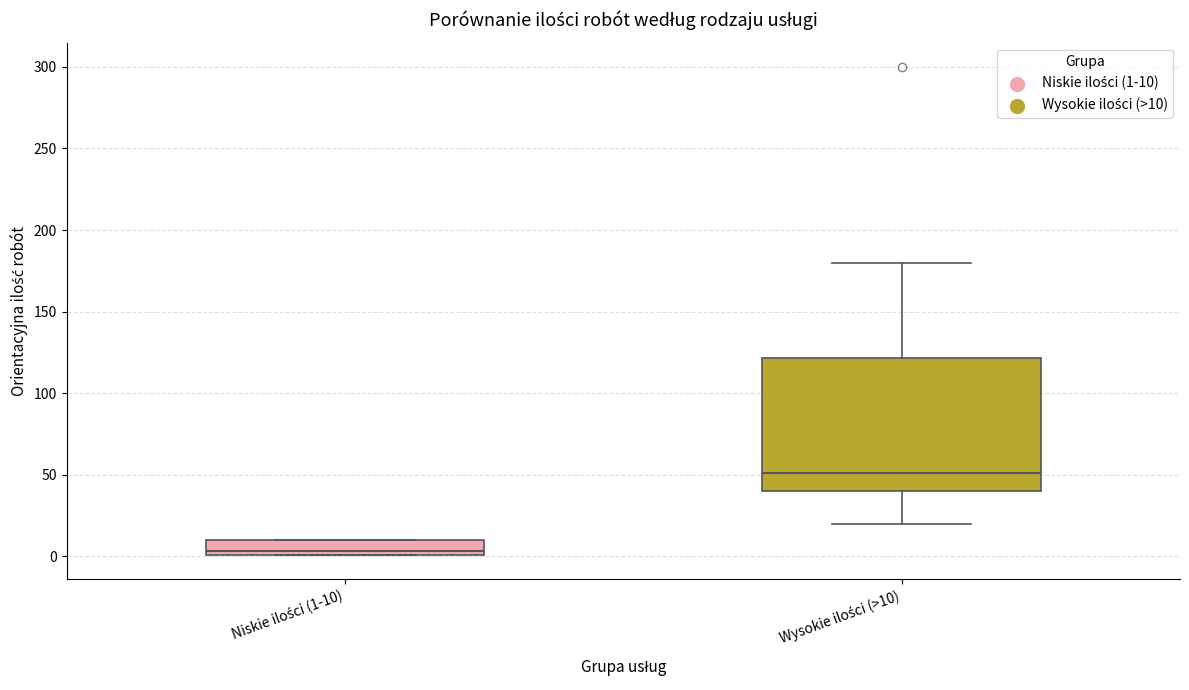

Reading left to right, transcribe this box plot: for each box, give where its median line is, the range the box spans, and where its two whiskers end, as read against the y-axis. The values are not printed on the chart, so give them approximately, as read against the axis.

Niskie ilości (1-10): median 5, box 0 to 10, whiskers 0 to 10
Wysokie ilości (>10): median 50, box 40 to 120, whiskers 20 to 180